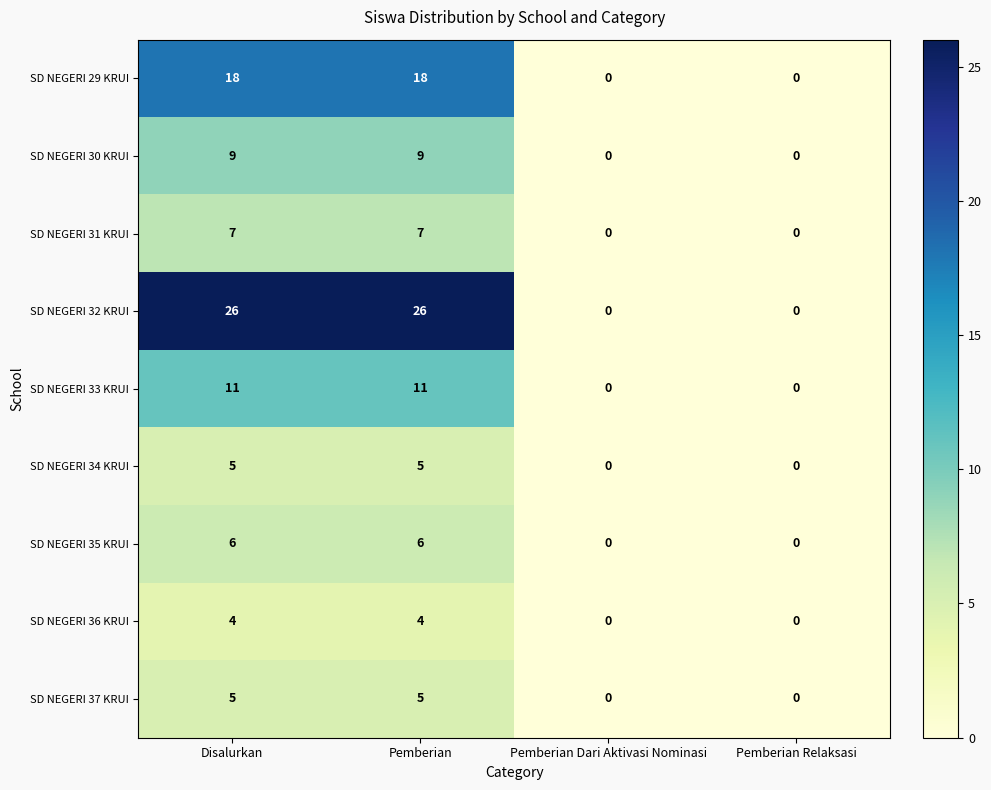

What is the average value of the SD NEGERI 29 KRUI series?

9